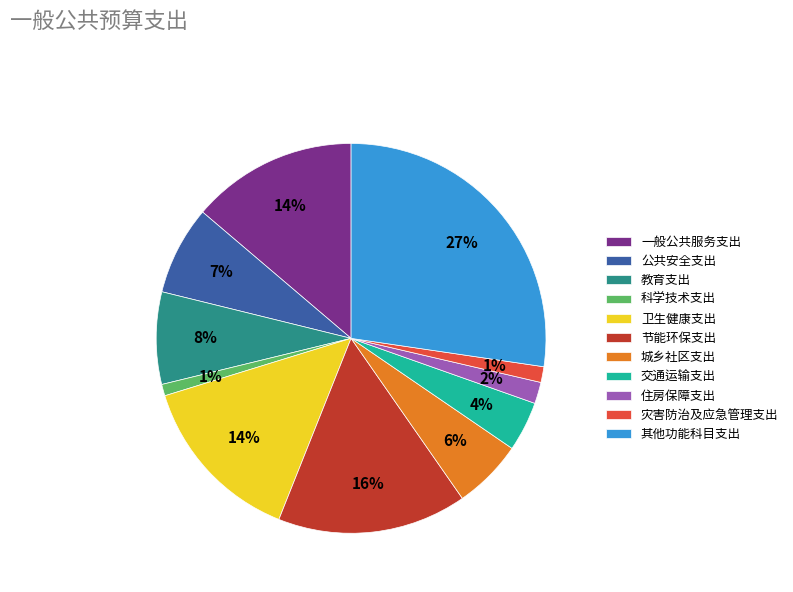

What percentage is the 节能环保支出 slice, to the nearest percent?

16%